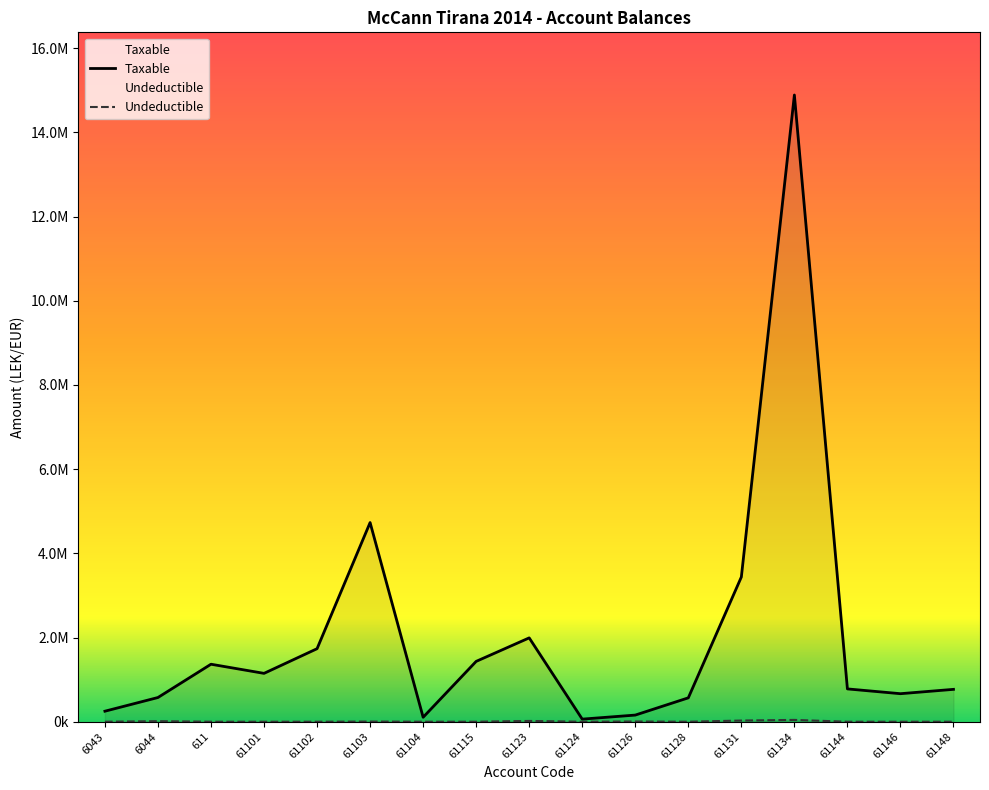

What is the average value of the Taxable series?

2039198.3